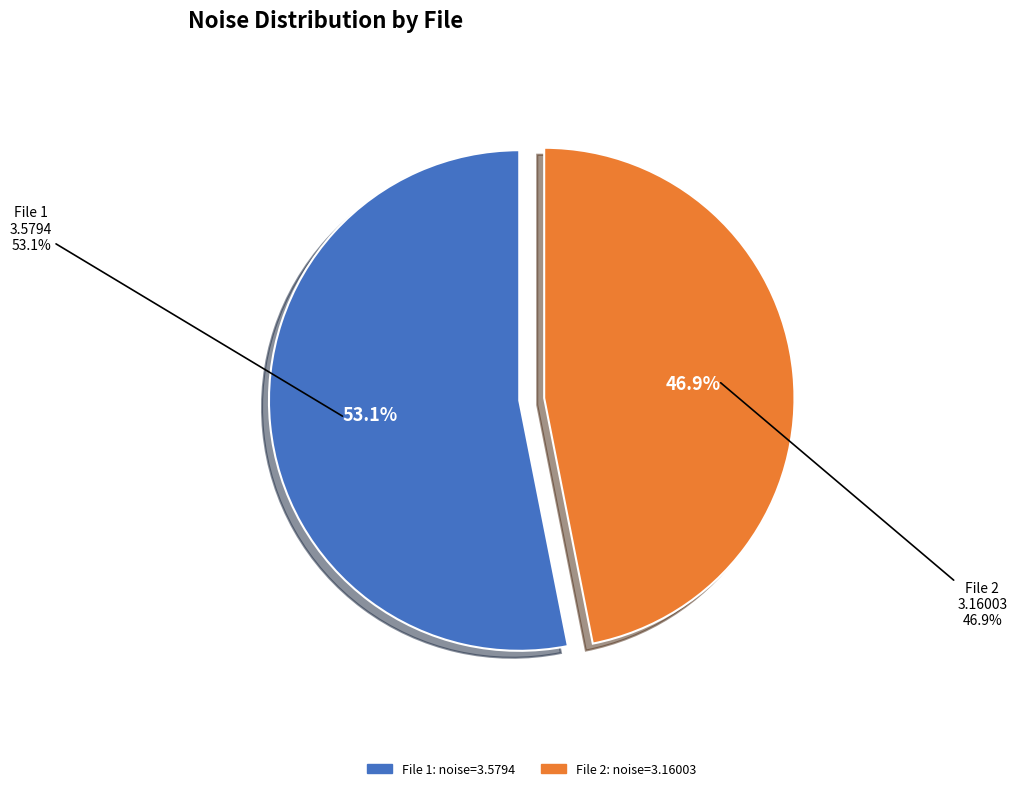

To the nearest percent, what is the combined percentage of 20000118043725733_OBSJAROMER-R5_met.fits and 20000118033940859_OBSJAROMER-R5_met.fits?

100%